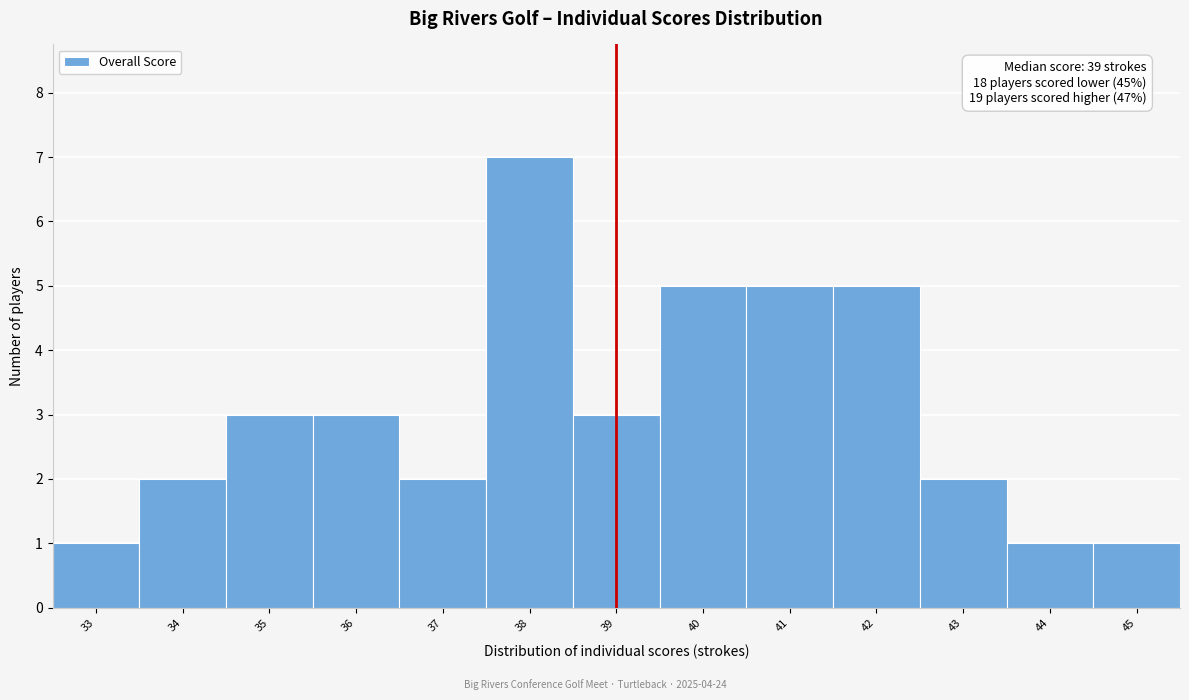

Which range on the x-axis has the tallest bar?

37.5 to 38.5